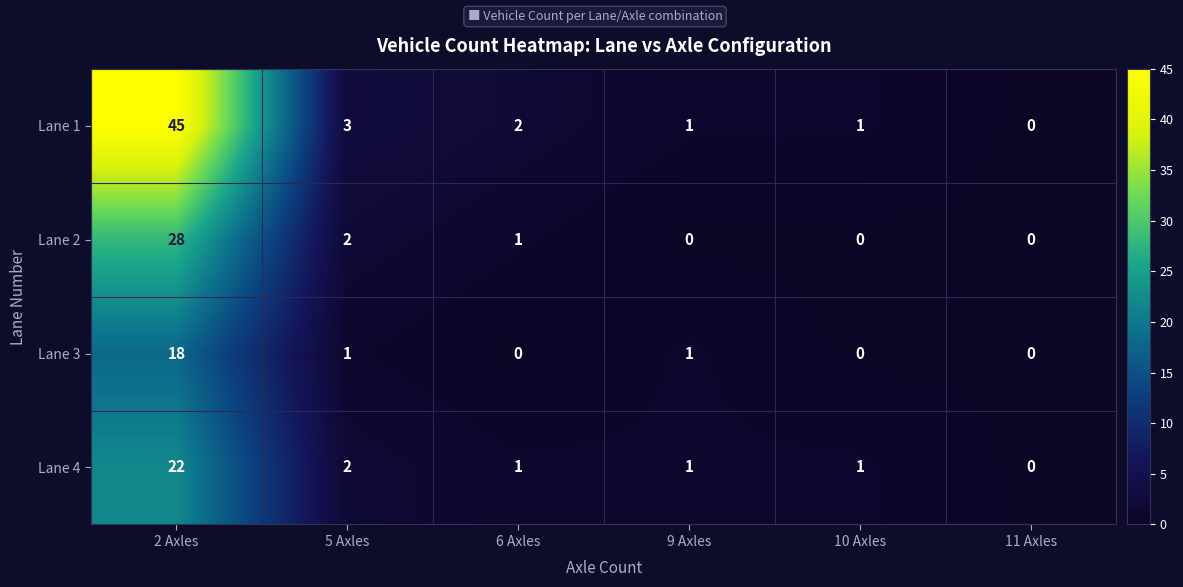

How many series are shown in this chart?

4